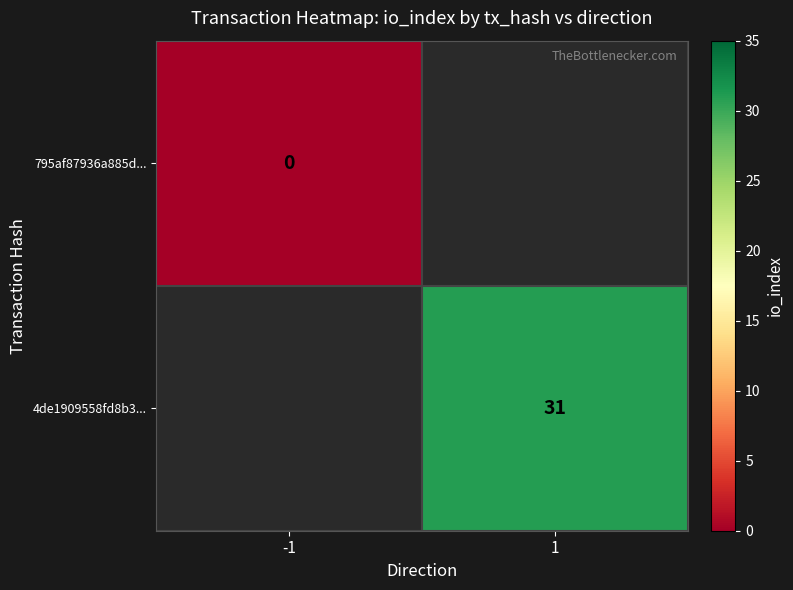

Is the value of 4de1909558fd8b3... at 1 greater than the value of 795af87936a885d... at -1?

Yes